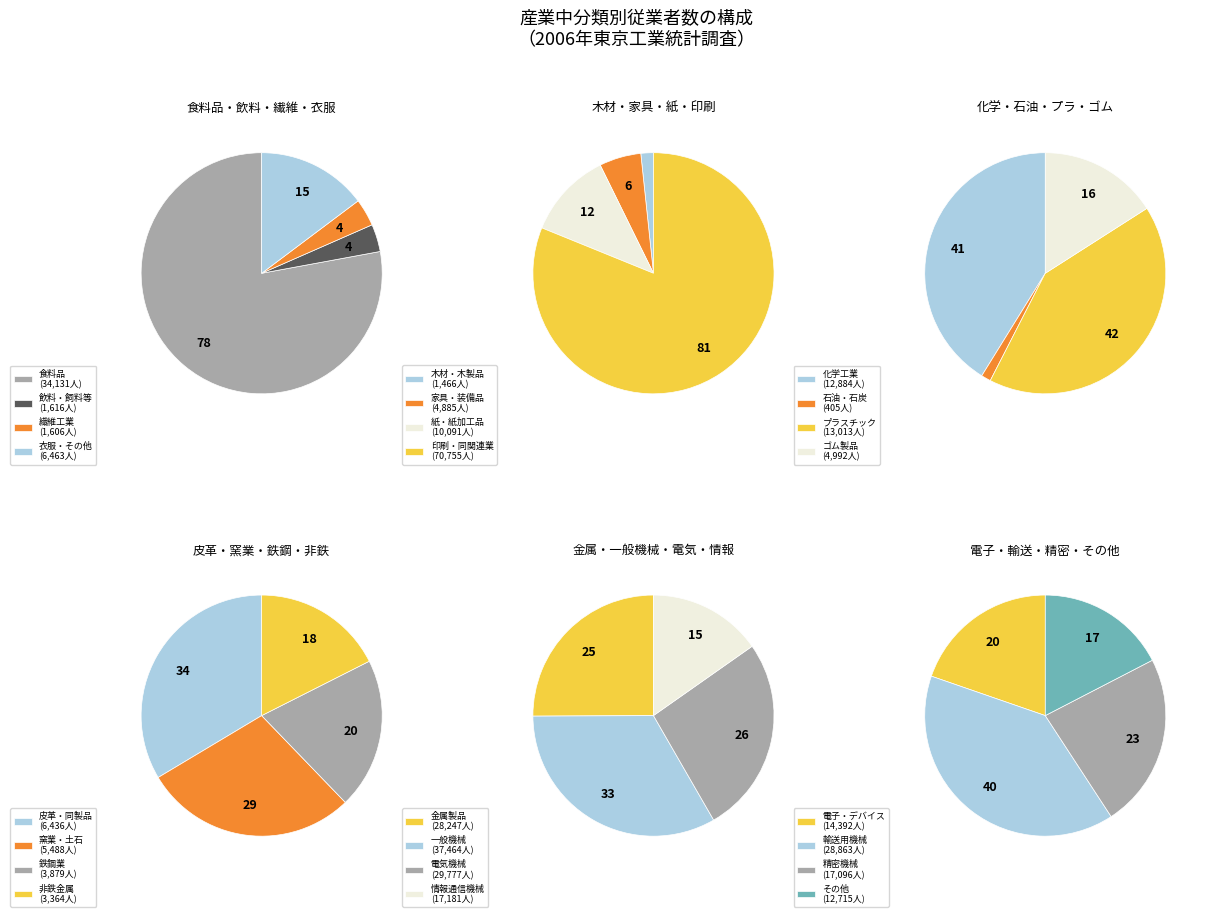

Which slice is the smallest?

石油・石炭